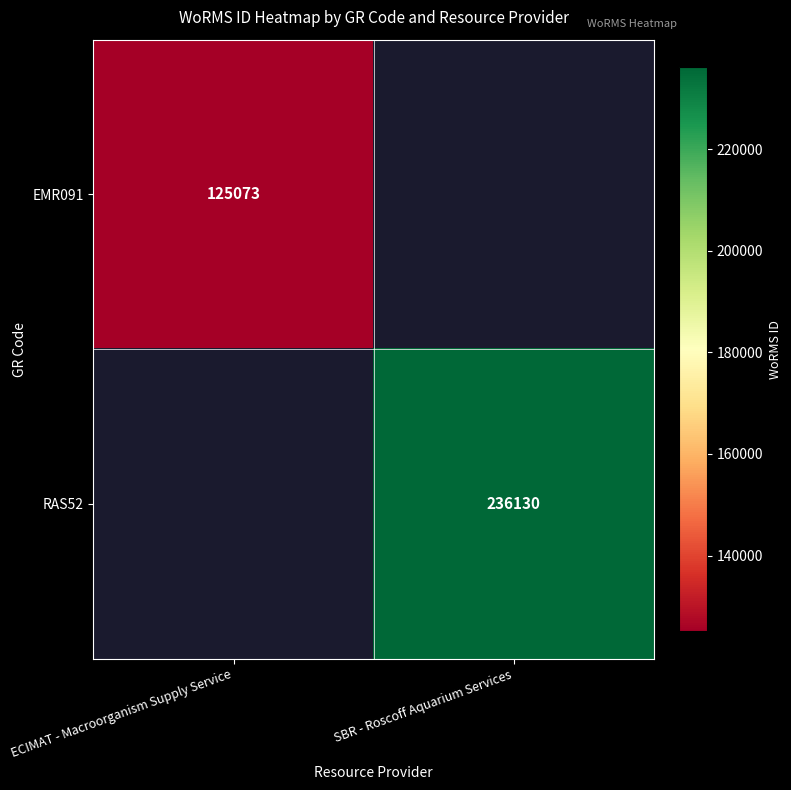

The EMR091 series shows 125073 at ECIMAT - Macroorganism Supply Service. True or false?

True